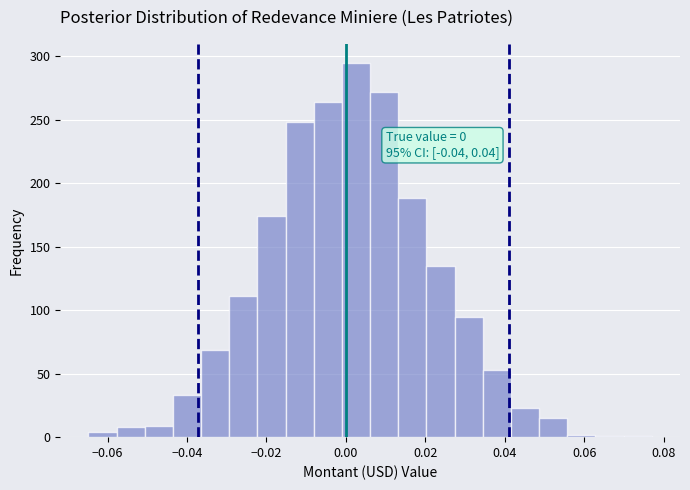

Around what value on the x-axis is the tallest bar? Give the approximate position of its centre, as read against the axis.

0.002